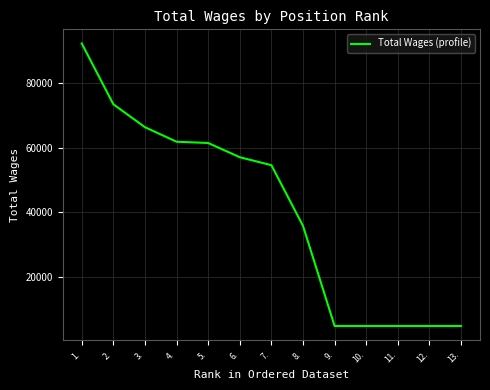

What is the change in value from 1. to 9.?

-87457